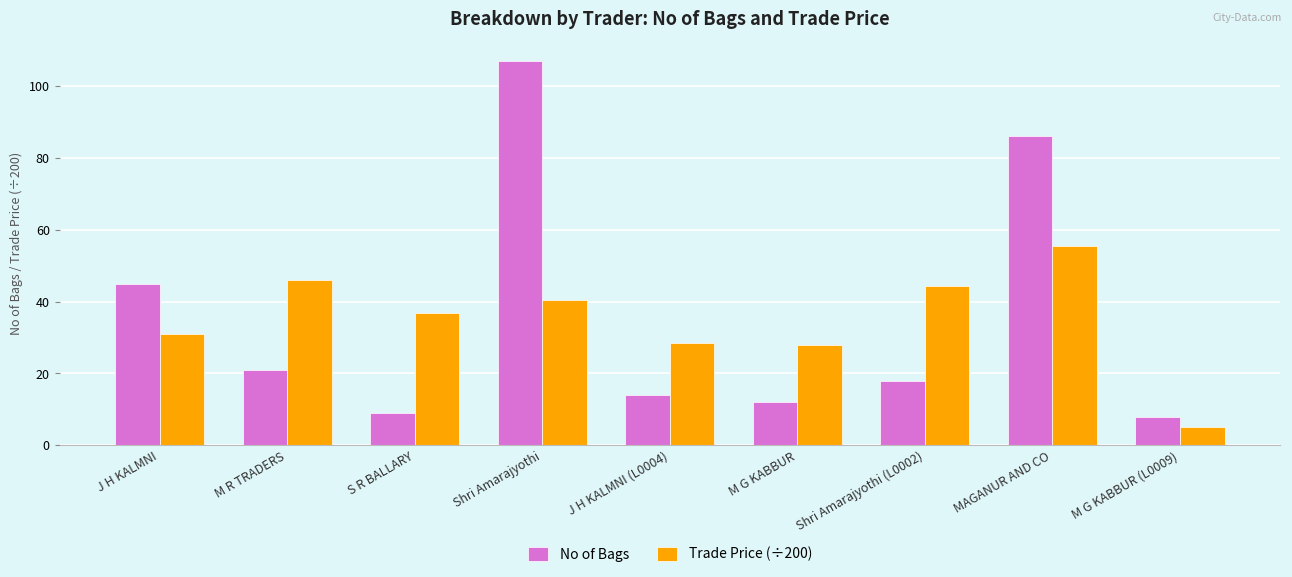

True or false: Trade Price (÷200) has a value of 19.6 at J H KALMNI.

False